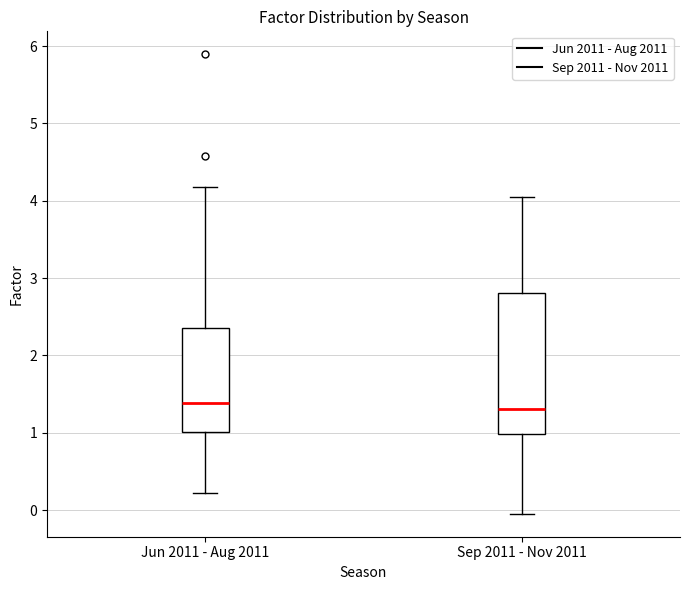

Reading left to right, transcribe this box plot: for each box, give where its median line is, the range the box spans, and where its two whiskers end, as read against the y-axis. The values are not printed on the chart, so give them approximately, as read against the axis.

Jun 2011 - Aug 2011: median 1.4, box 1.0 to 2.4, whiskers 0.2 to 4.2
Sep 2011 - Nov 2011: median 1.3, box 1.0 to 2.8, whiskers 0.0 to 4.0